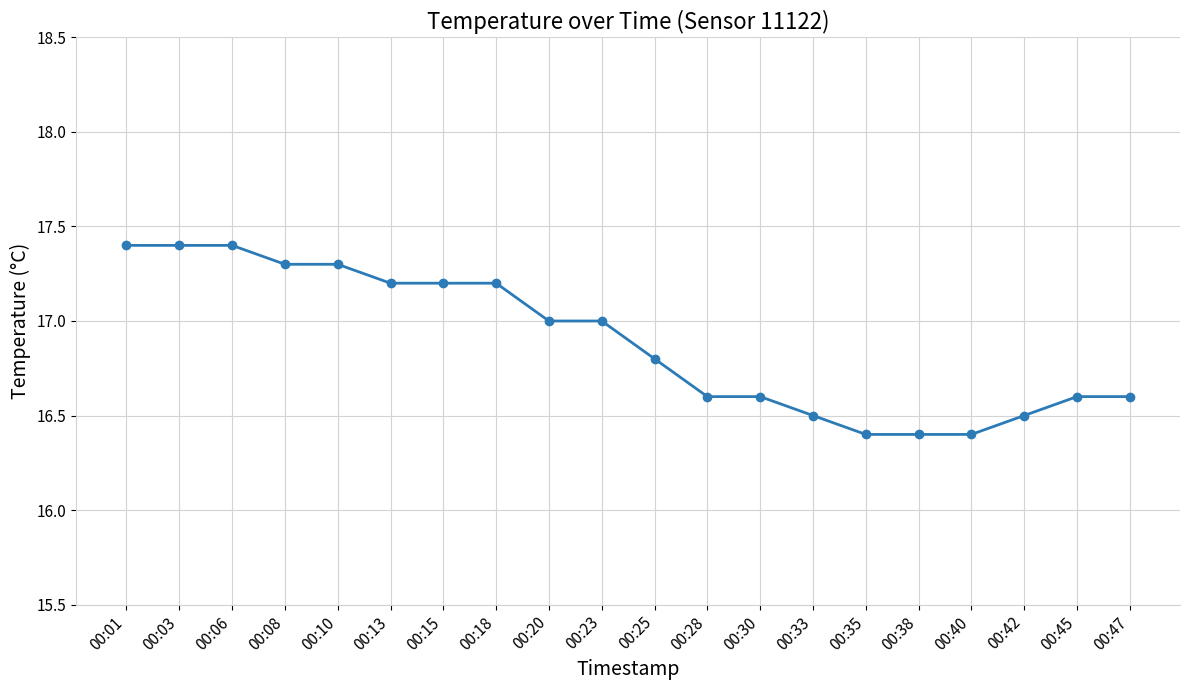

The value at 00:20 is 27.2. True or false?

False